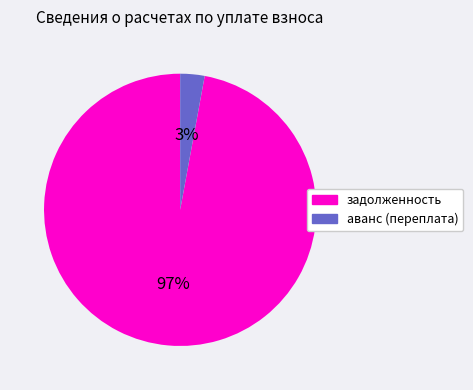

Which category has the biggest portion of the pie?

задолженность